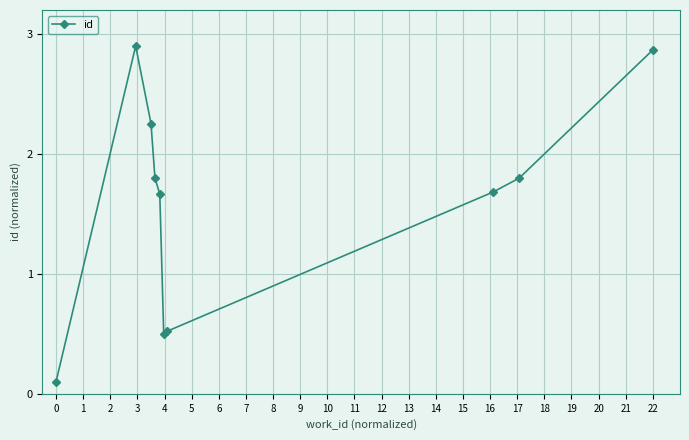

How many points are lower than both their immediate neighbors (excluding endpoints)?

1